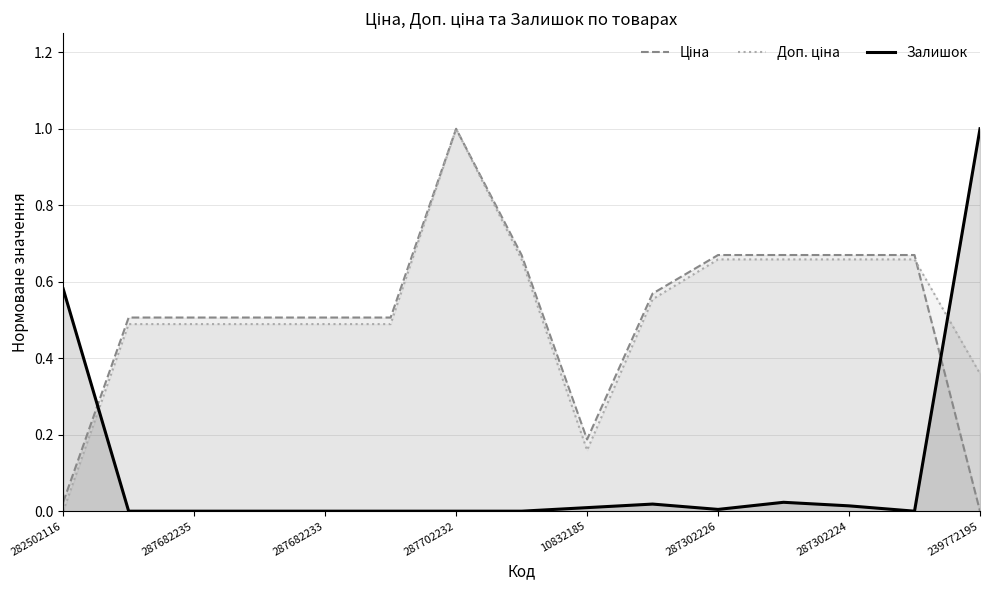

What is the value of the Доп. ціна point at the 5th from the left?

0.5